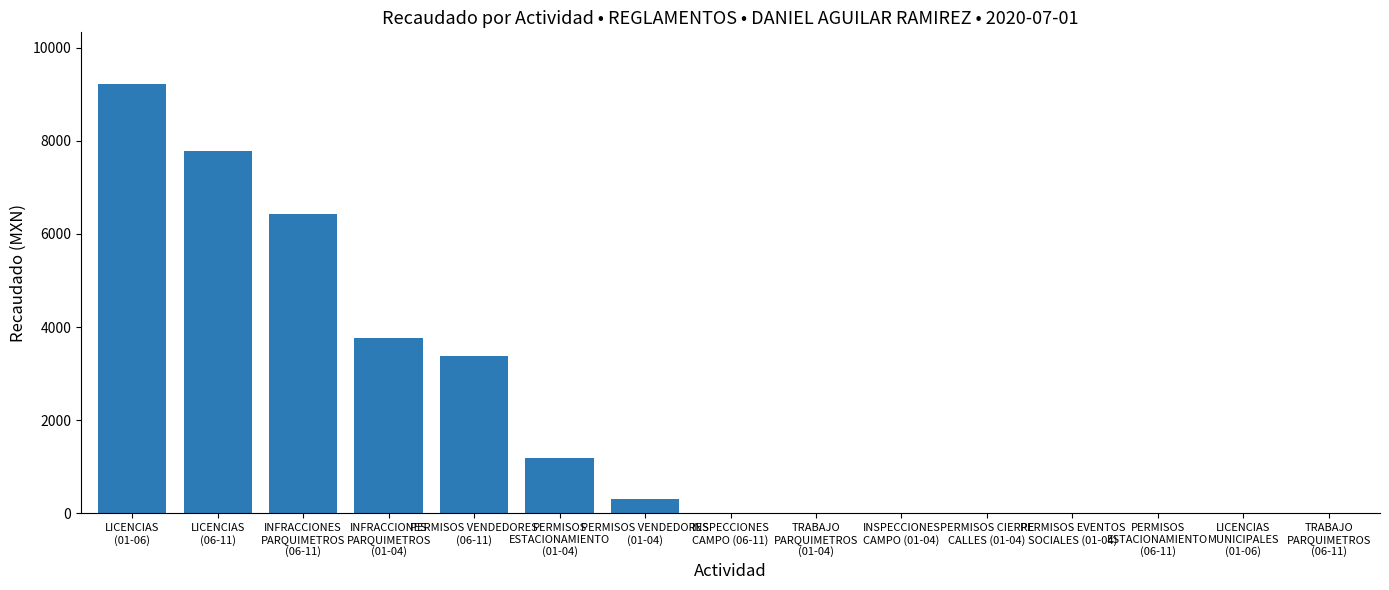

What is the greatest value displayed?

9222